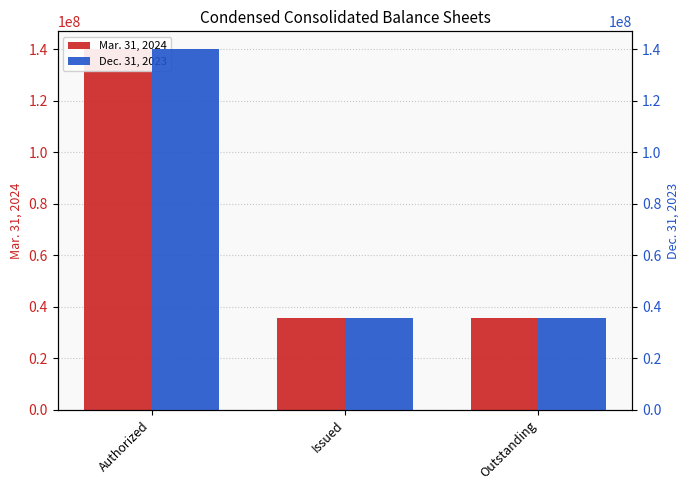

List the series in order of their peak value, highest first.

Mar. 31, 2024, Dec. 31, 2023